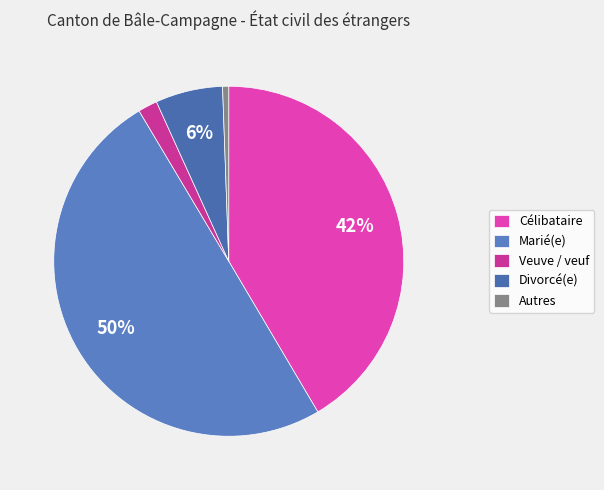

What is the total percentage of Célibataire and Divorcé(e)?

47.7%